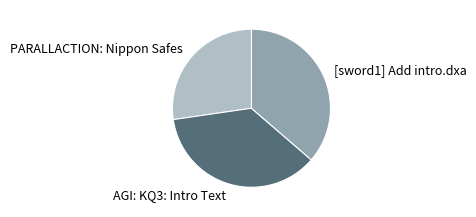

What is the ratio of the value at PARALLACTION: Nippon Safes to the value at AGI: KQ3: Intro Text?

0.8